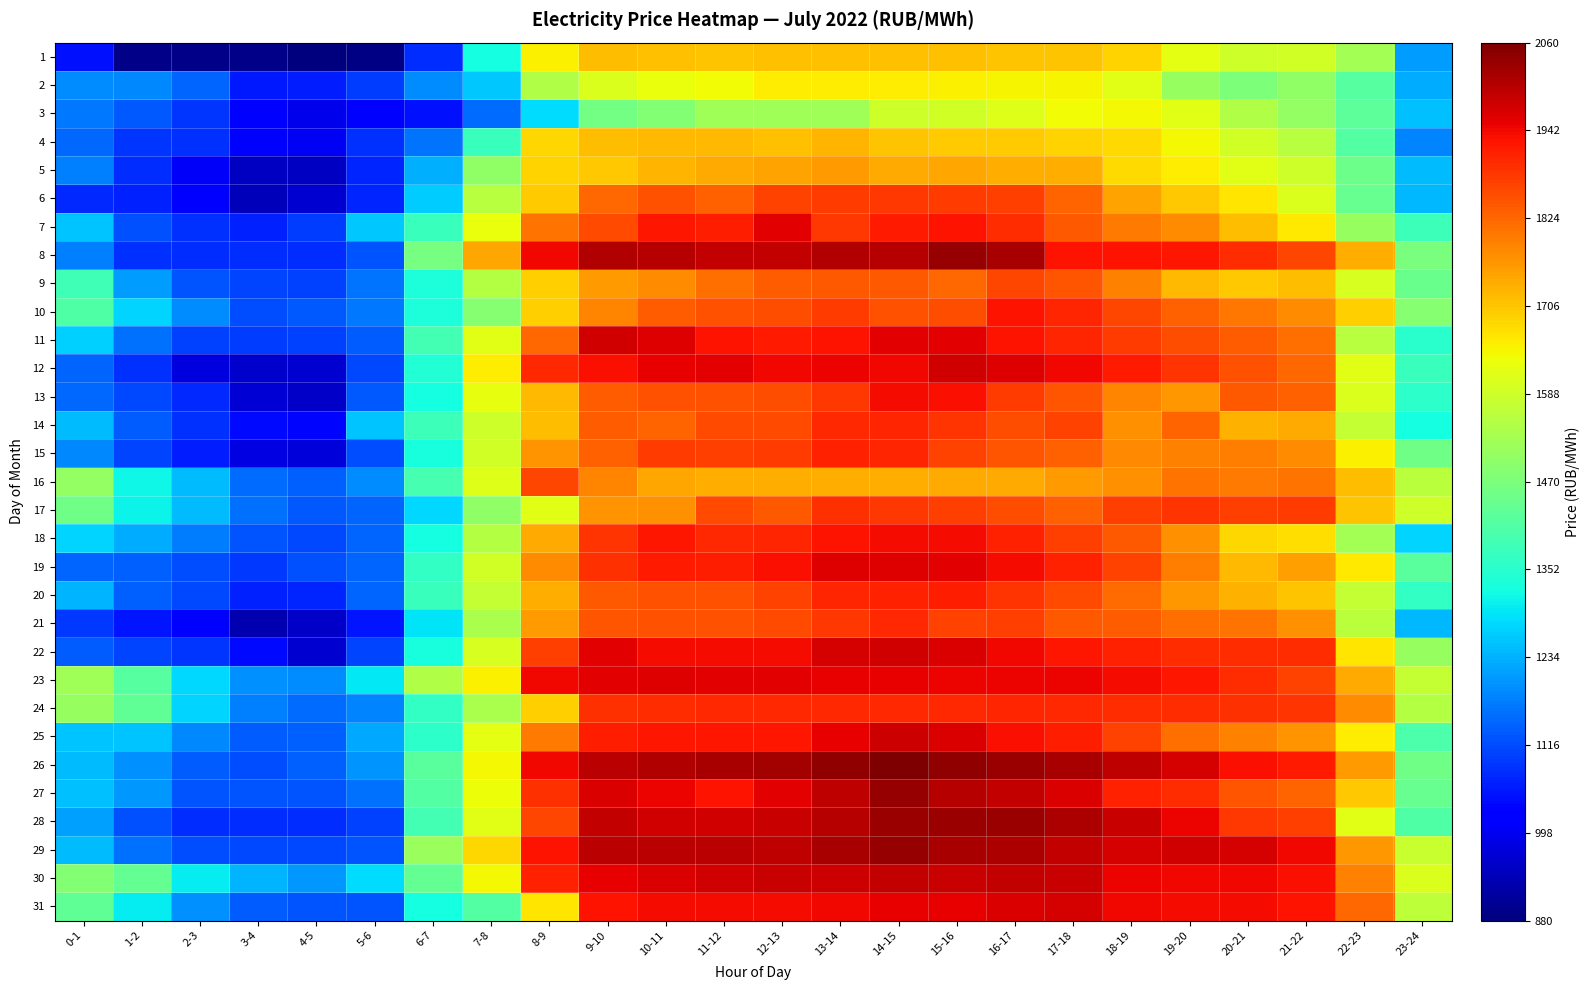

List the series in order of their peak value, highest first.

26, 29, 27, 8, 28, 30, 25, 22, 11, 12, 31, 19, 23, 7, 18, 13, 10, 20, 15, 14, 24, 21, 17, 6, 9, 16, 5, 4, 1, 2, 3